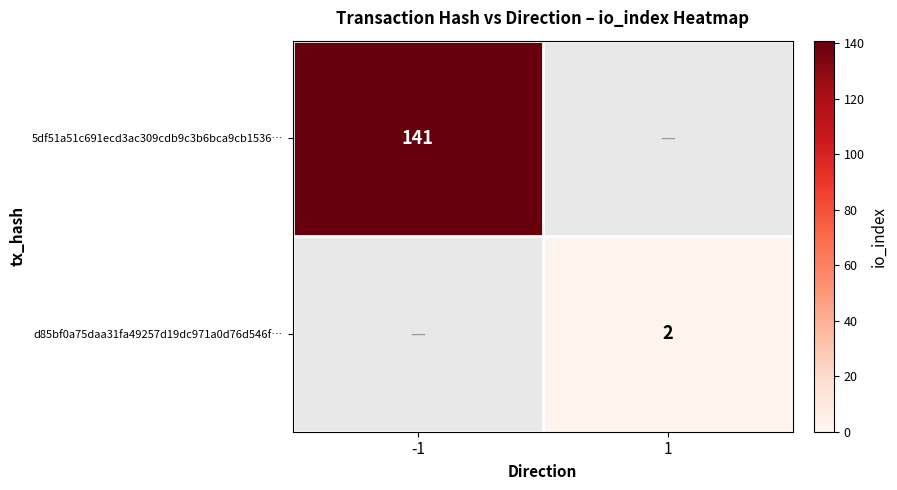

The value of d85bf0a75daa31fa49257d19dc971a0d76d546f… at 1 is 2. True or false?

True